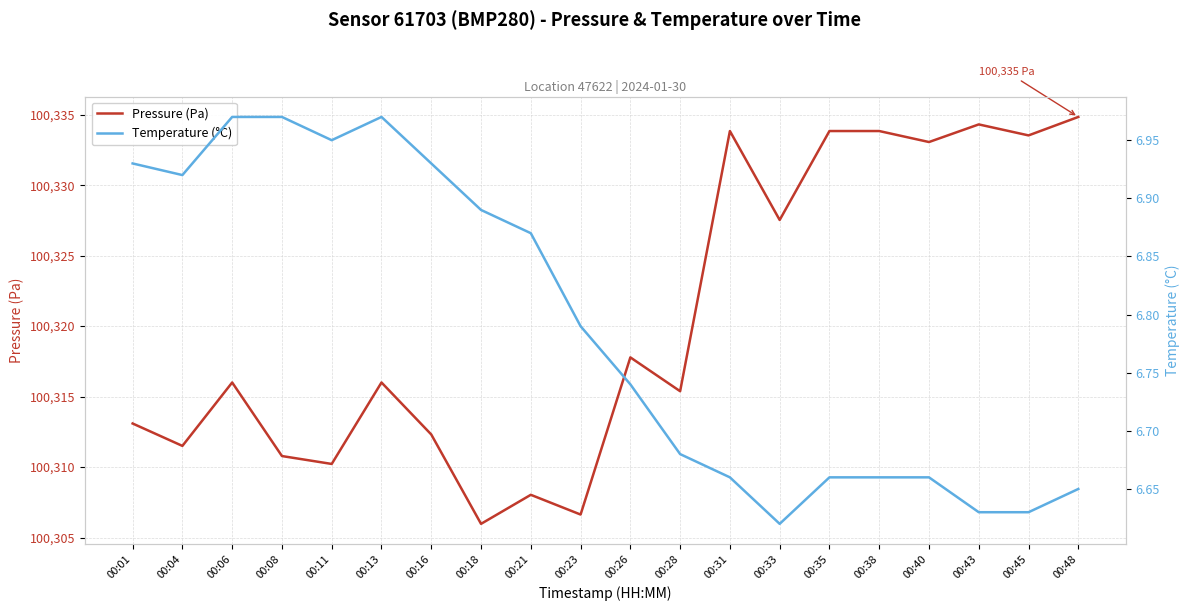

What is the sum of all Temperature (°C) values?

135.8